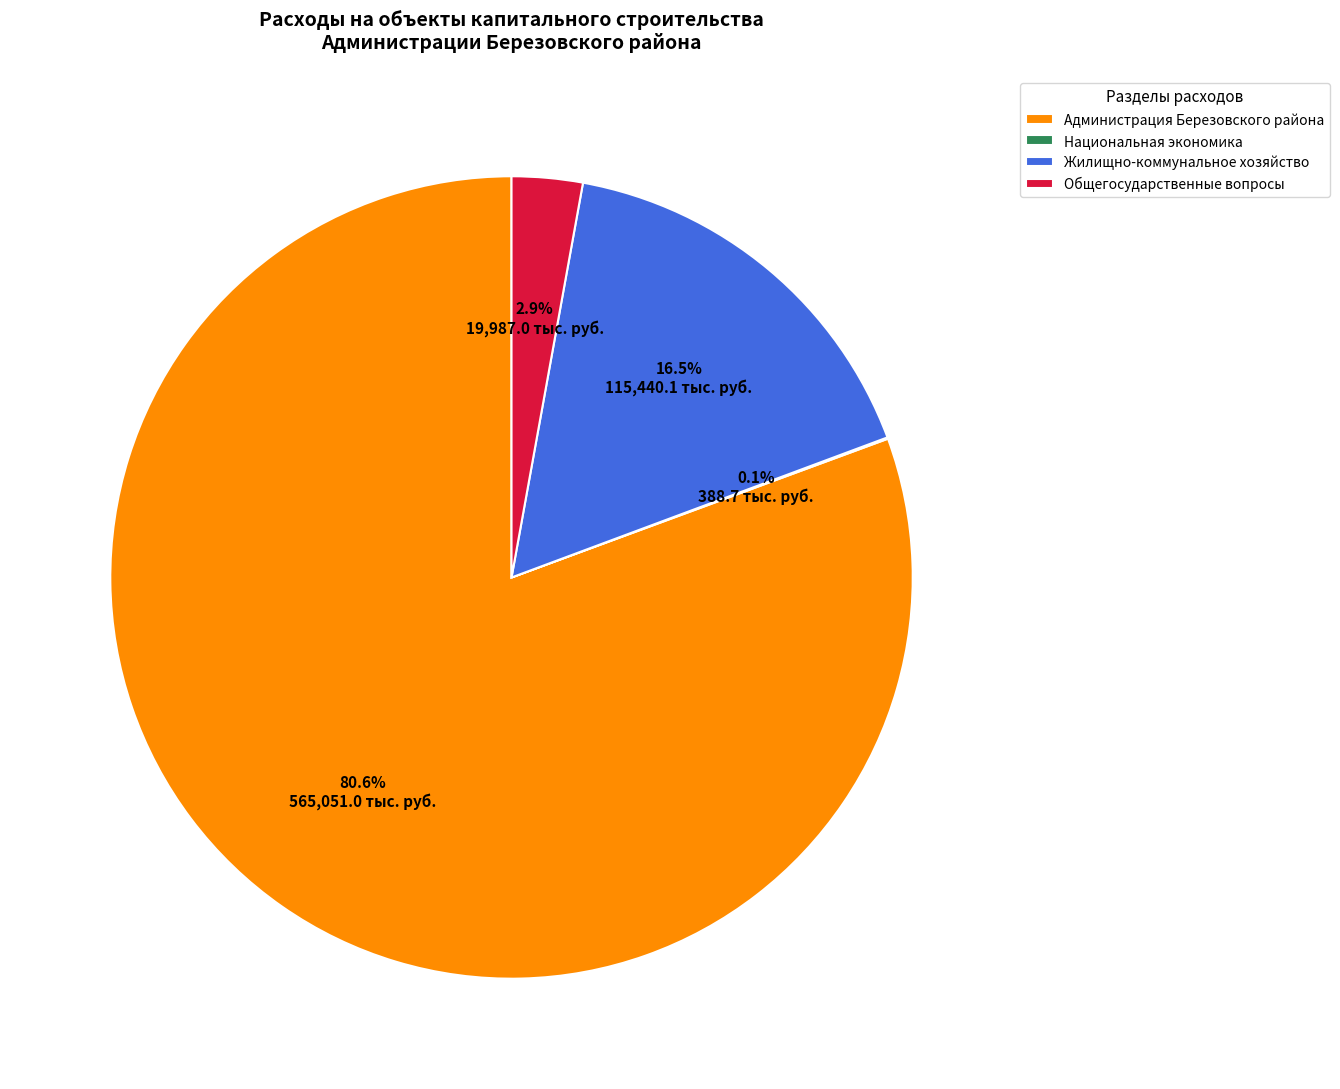

The Администрация Березовского района slice represents 81% of the pie. True or false?

True